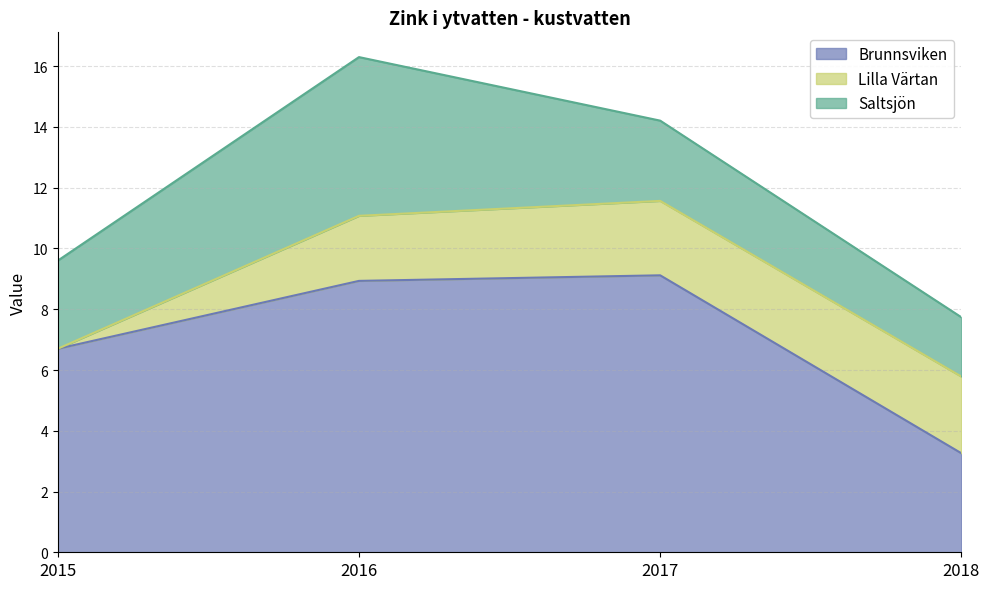

Which series has the largest range (max minus min)?

Brunnsviken